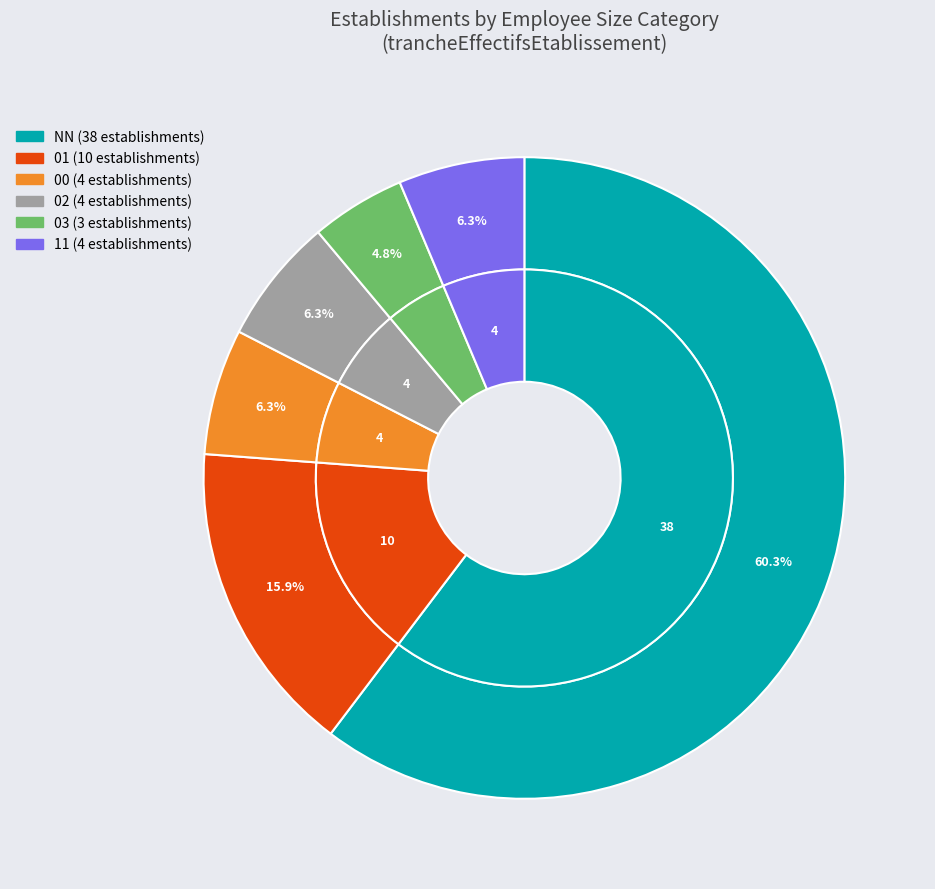

To the nearest percent, what percentage of the pie is 00?

6%